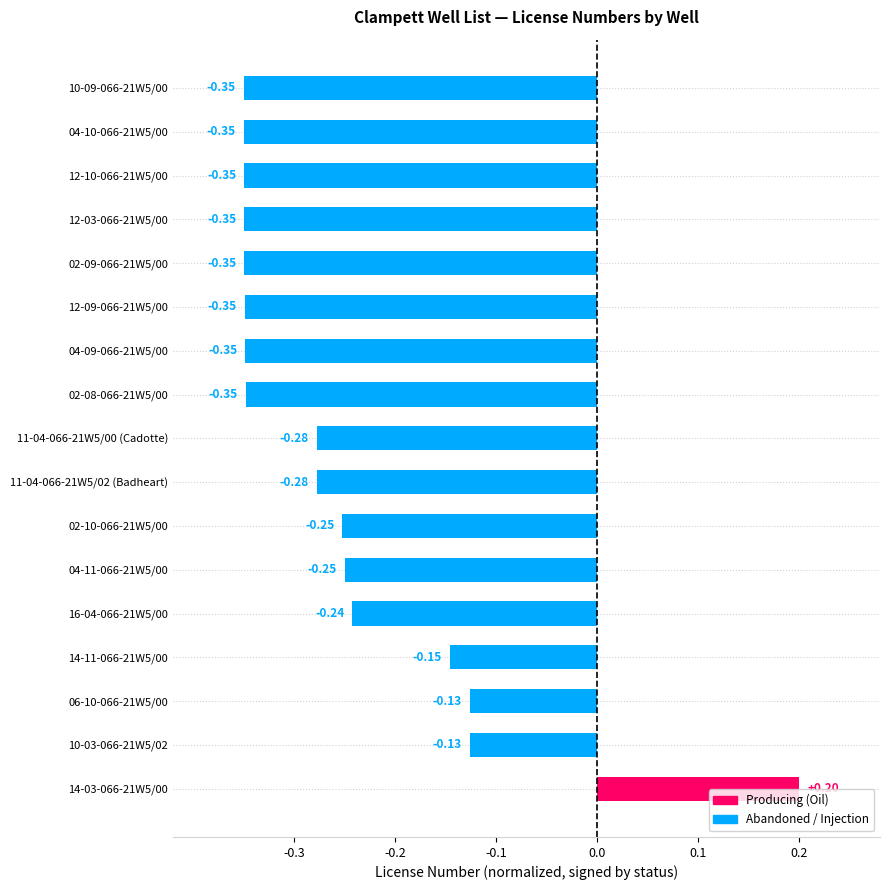

What is the sum of all values?

-4.3